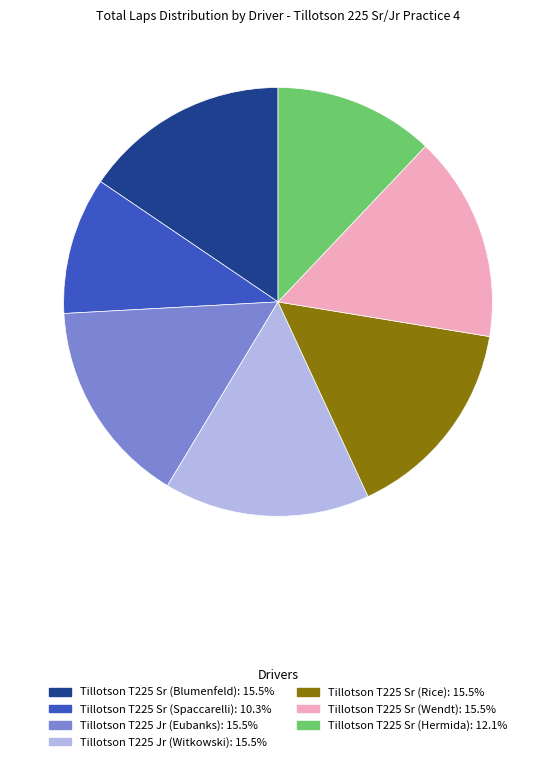

Does any single category account for the majority?

No